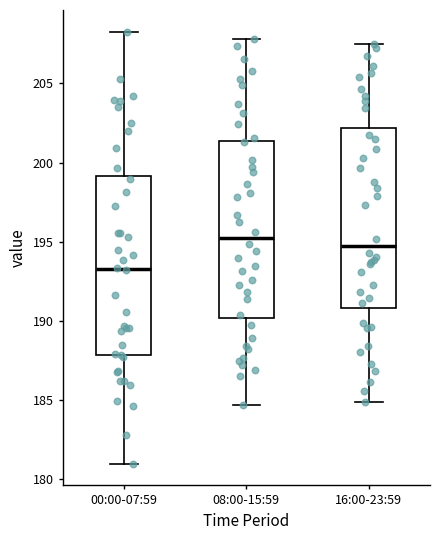

Reading left to right, transcribe this box plot: for each box, give where its median line is, the range the box spans, and where its two whiskers end, as read against the y-axis. The values are not printed on the chart, so give them approximately, as read against the axis.

00:00-07:59: median 193.5, box 188.0 to 199.0, whiskers 181.0 to 208.5
08:00-15:59: median 195.0, box 190.0 to 201.5, whiskers 184.5 to 208.0
16:00-23:59: median 195.0, box 191.0 to 202.0, whiskers 185.0 to 207.5